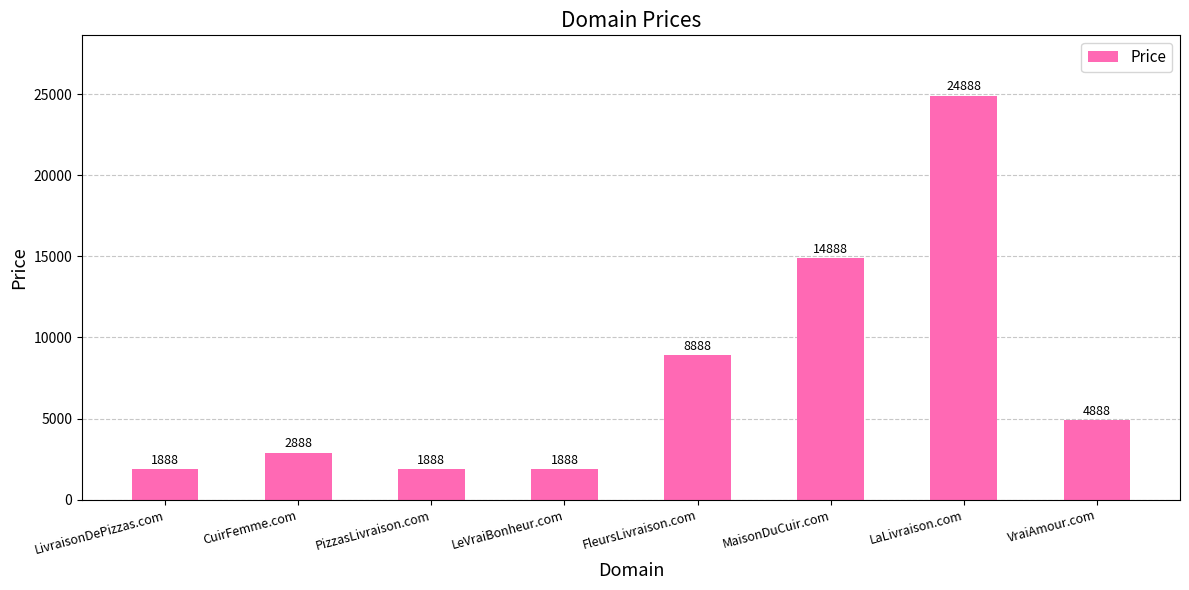

What is the greatest value displayed?

24888